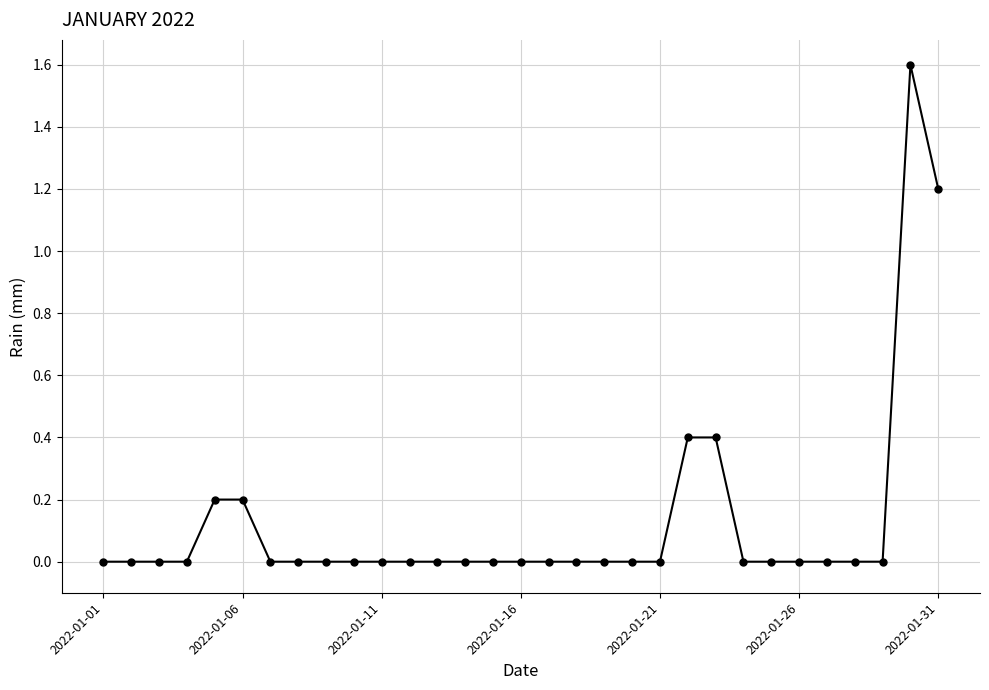

What is the greatest value displayed?

1.6